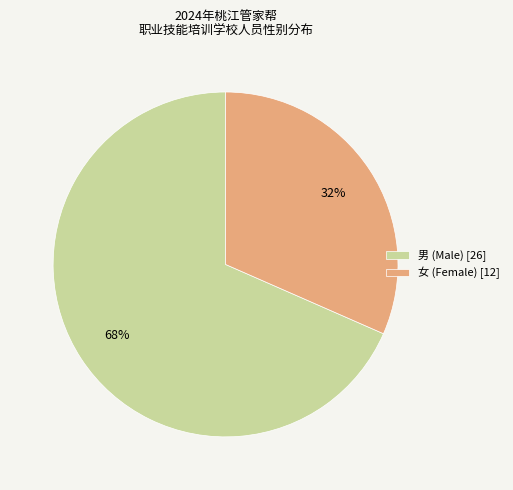

Is there any slice that represents more than half of the pie?

Yes